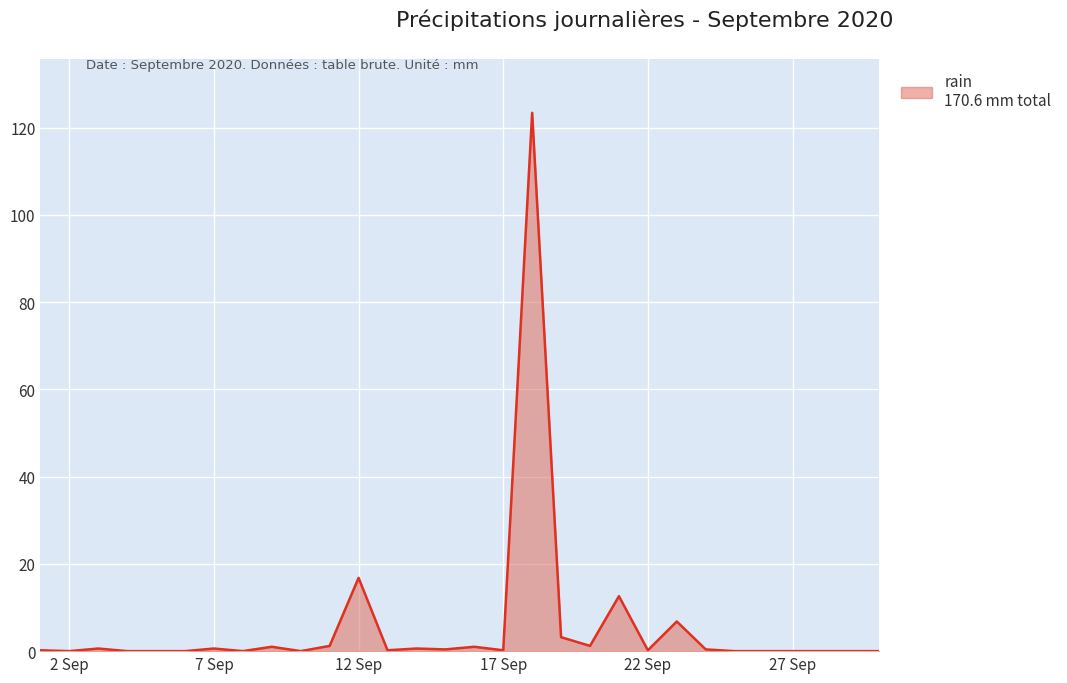

What is the sum of all values?

170.6